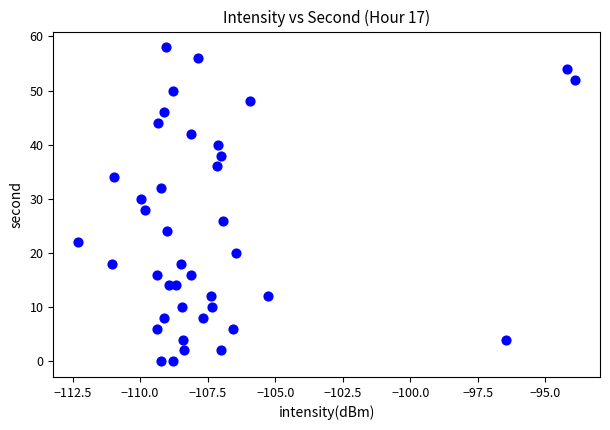

What is the range of Y values (max minus min)?

58